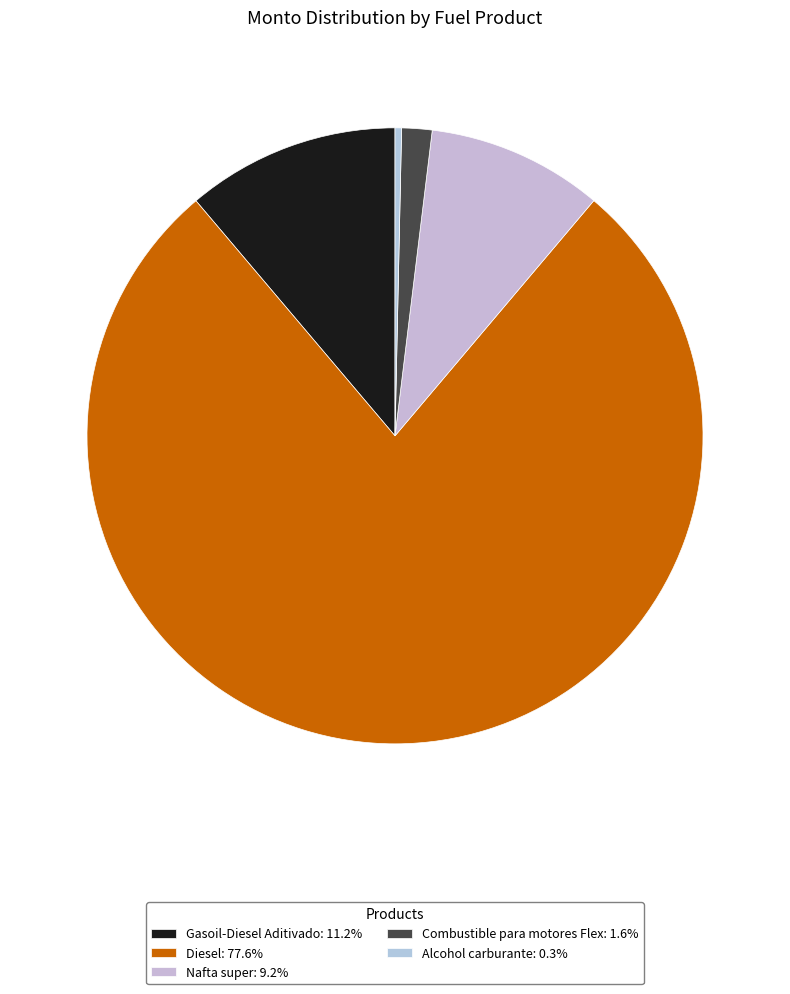

Which slice is the largest?

Diesel